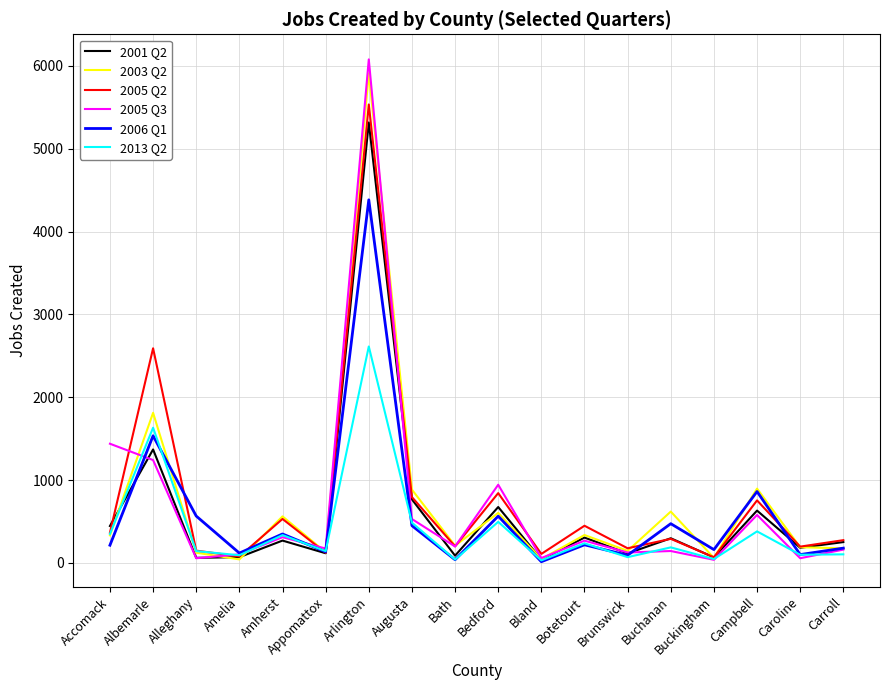

Read the 2003 Q2 value at Botetourt.

337